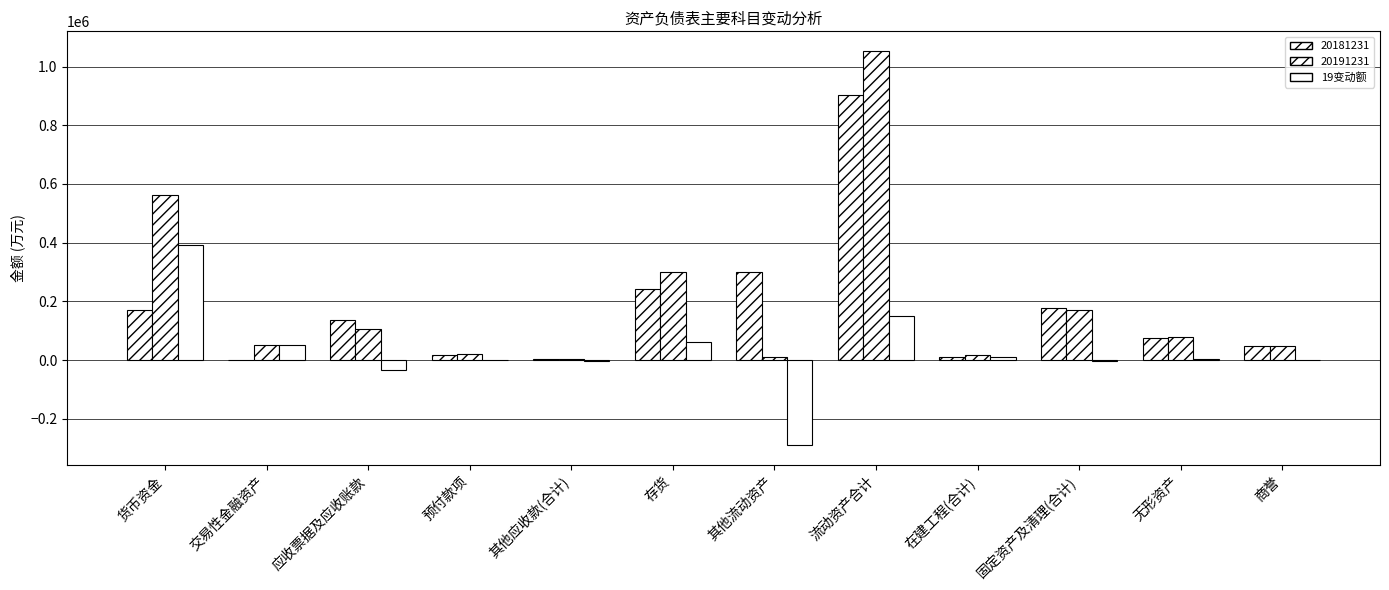

Are the bars horizontal?

No